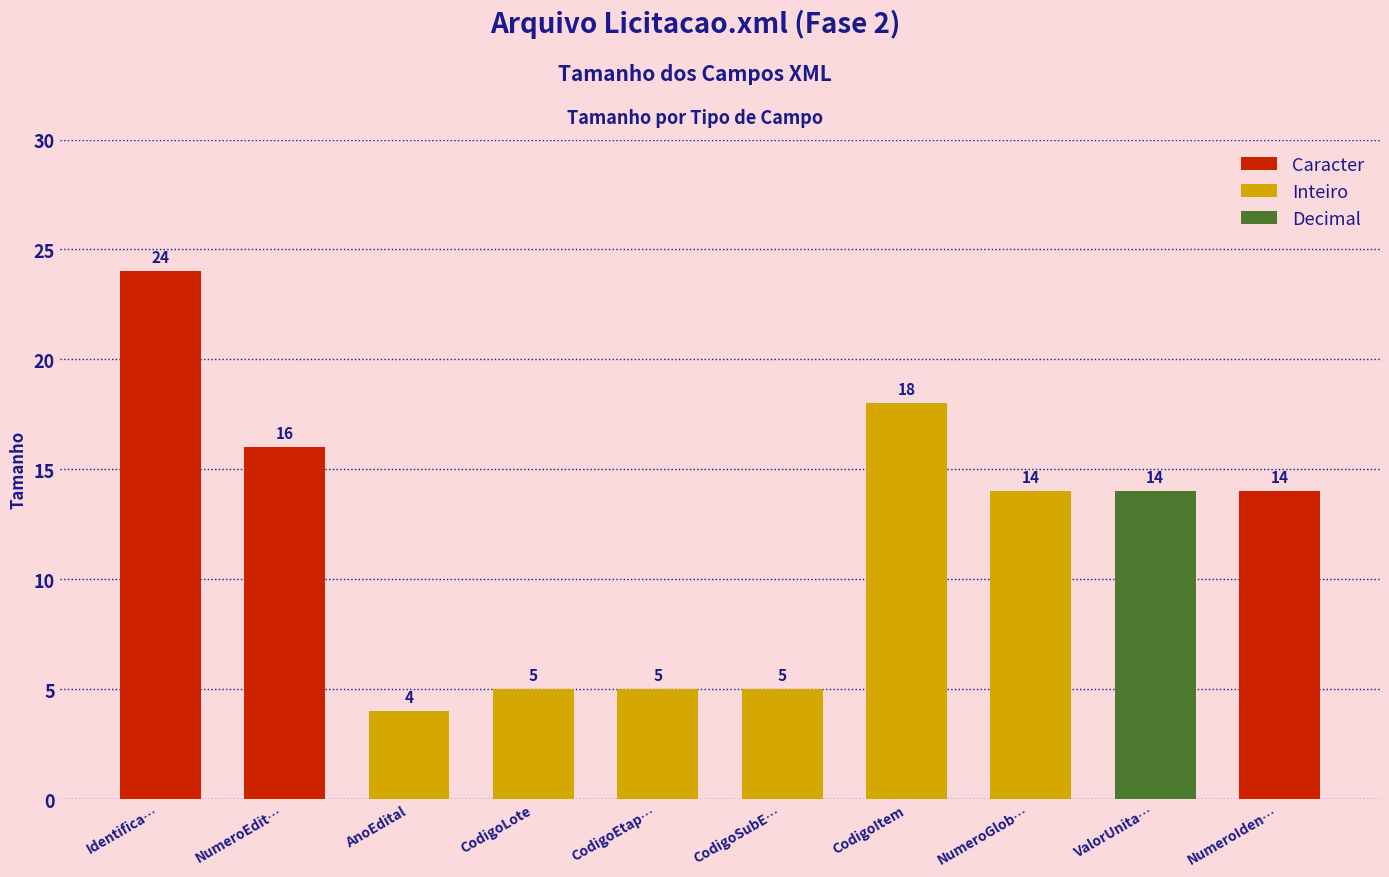

What is the change in value from CodigoSubE… to NumeroIden…?

+9